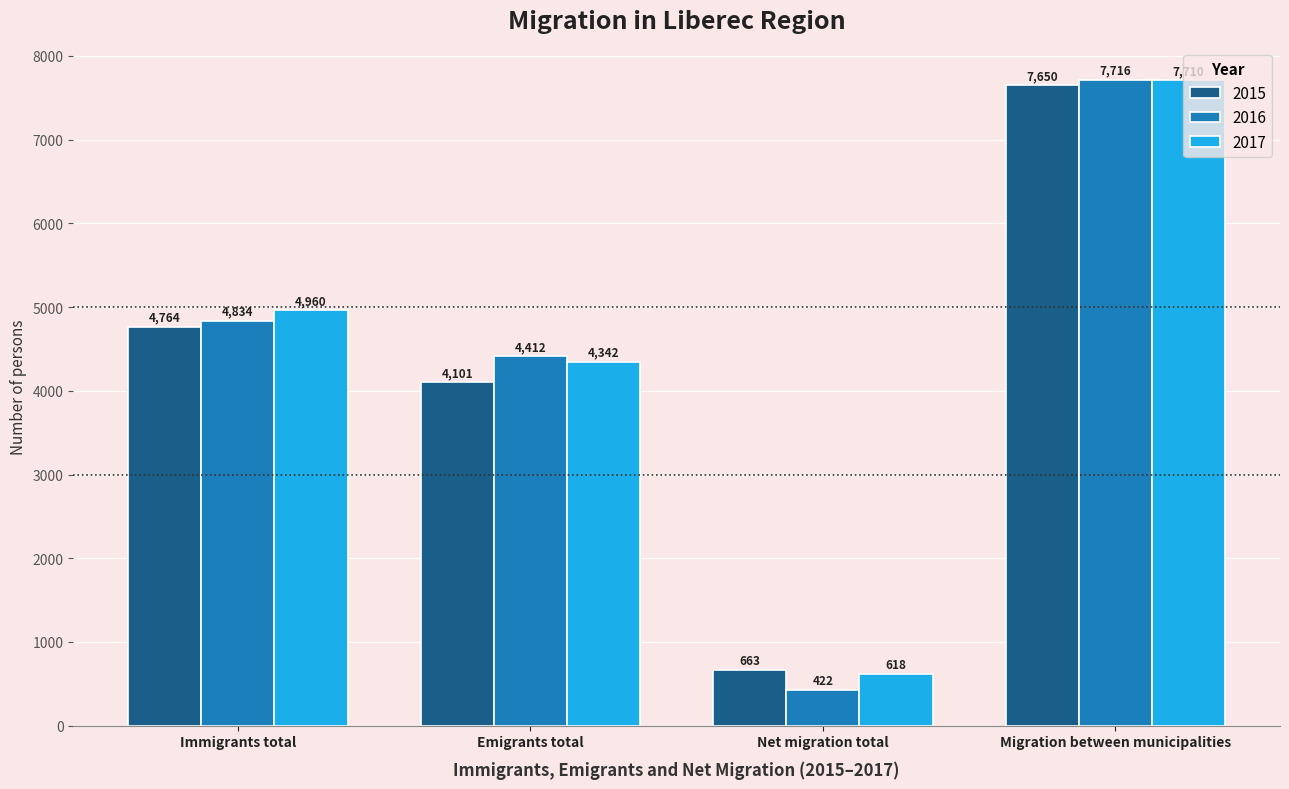

How many values in the 2016 series are below 4834?

2